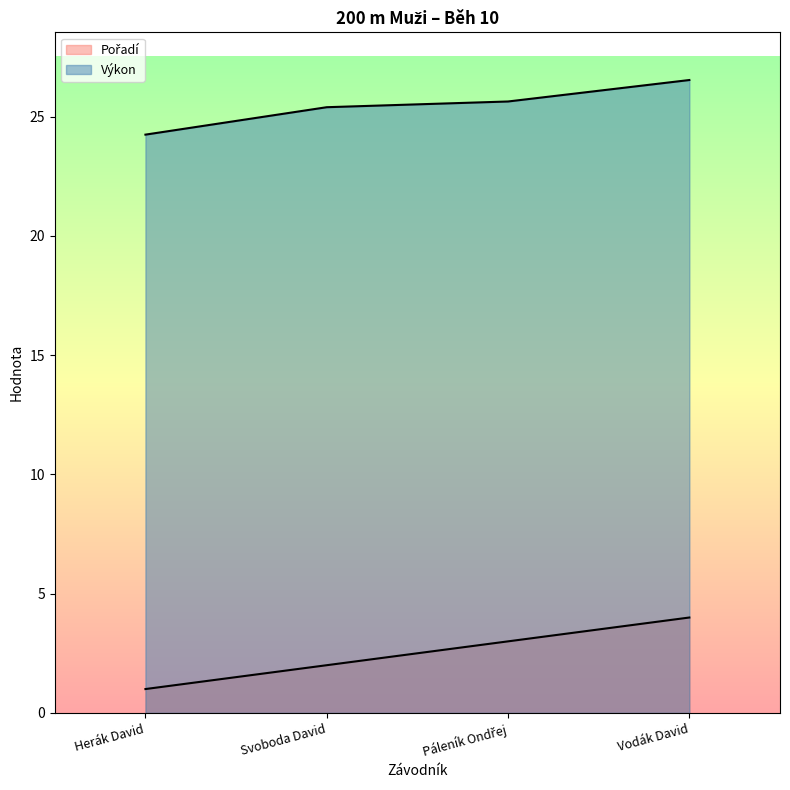

Which category has the highest value in the Pořadí series?

Vodák David